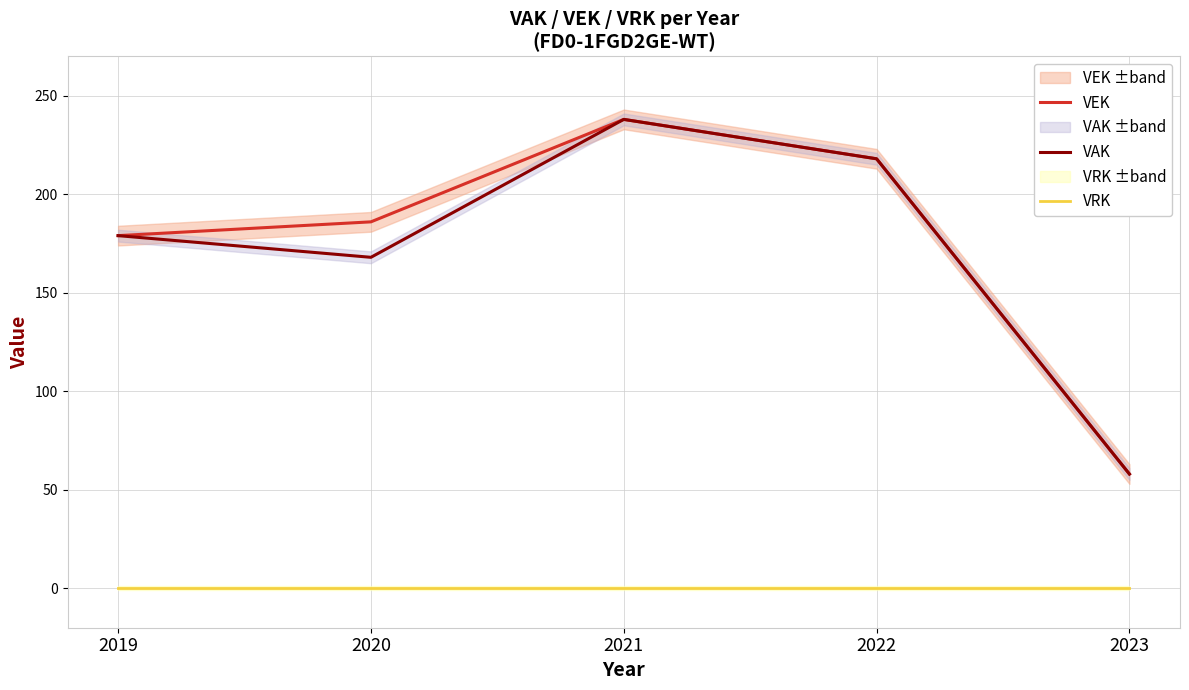

Count the number of categories in the chart.

5